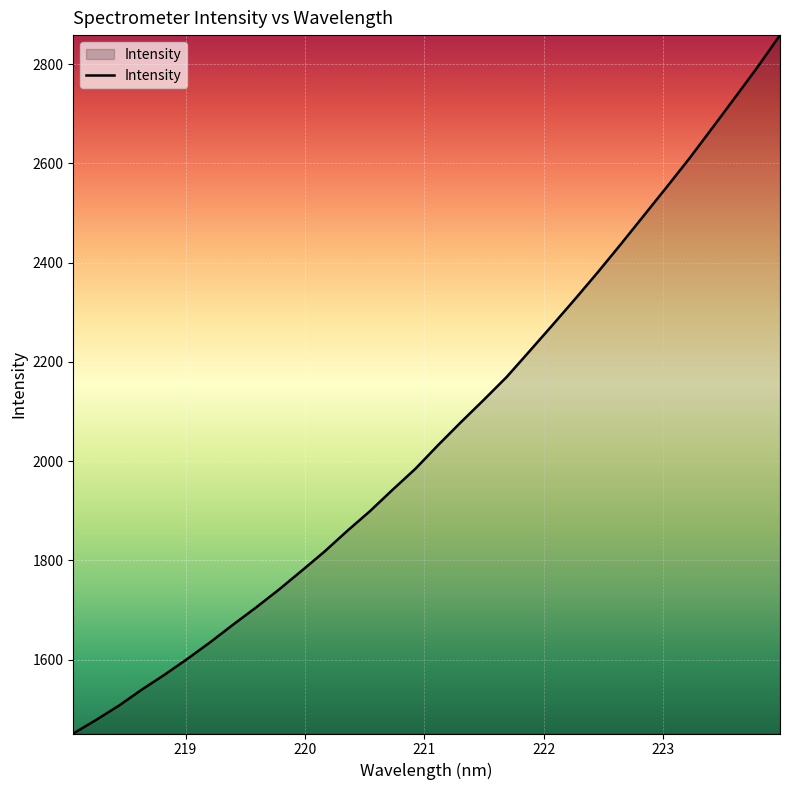

What is the difference between the maximum and minimum values?

1407.5